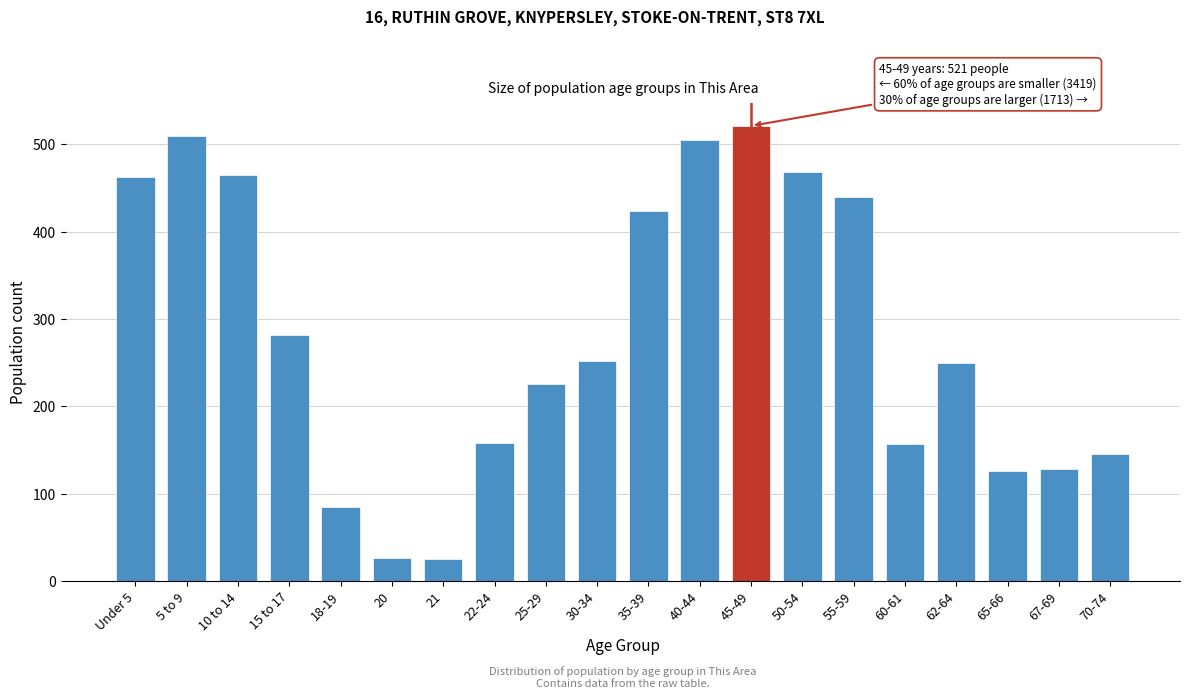

At which category does the chart reach its peak across all series?

45-49